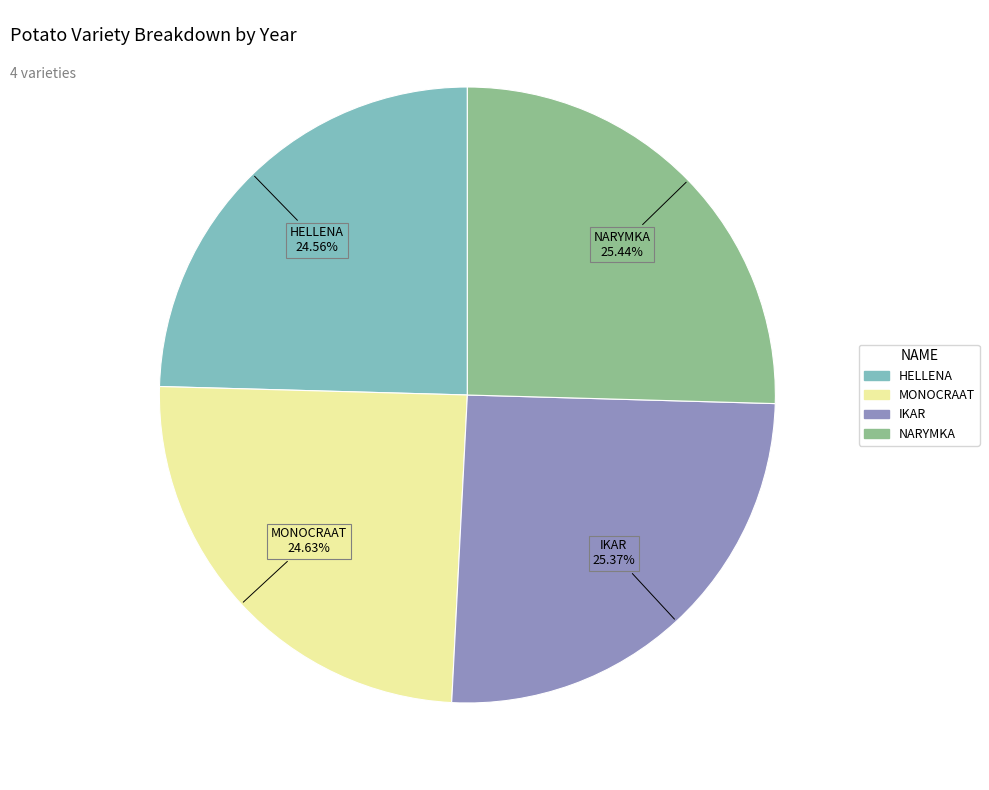

What percentage is the NARYMKA slice, to the nearest percent?

25%